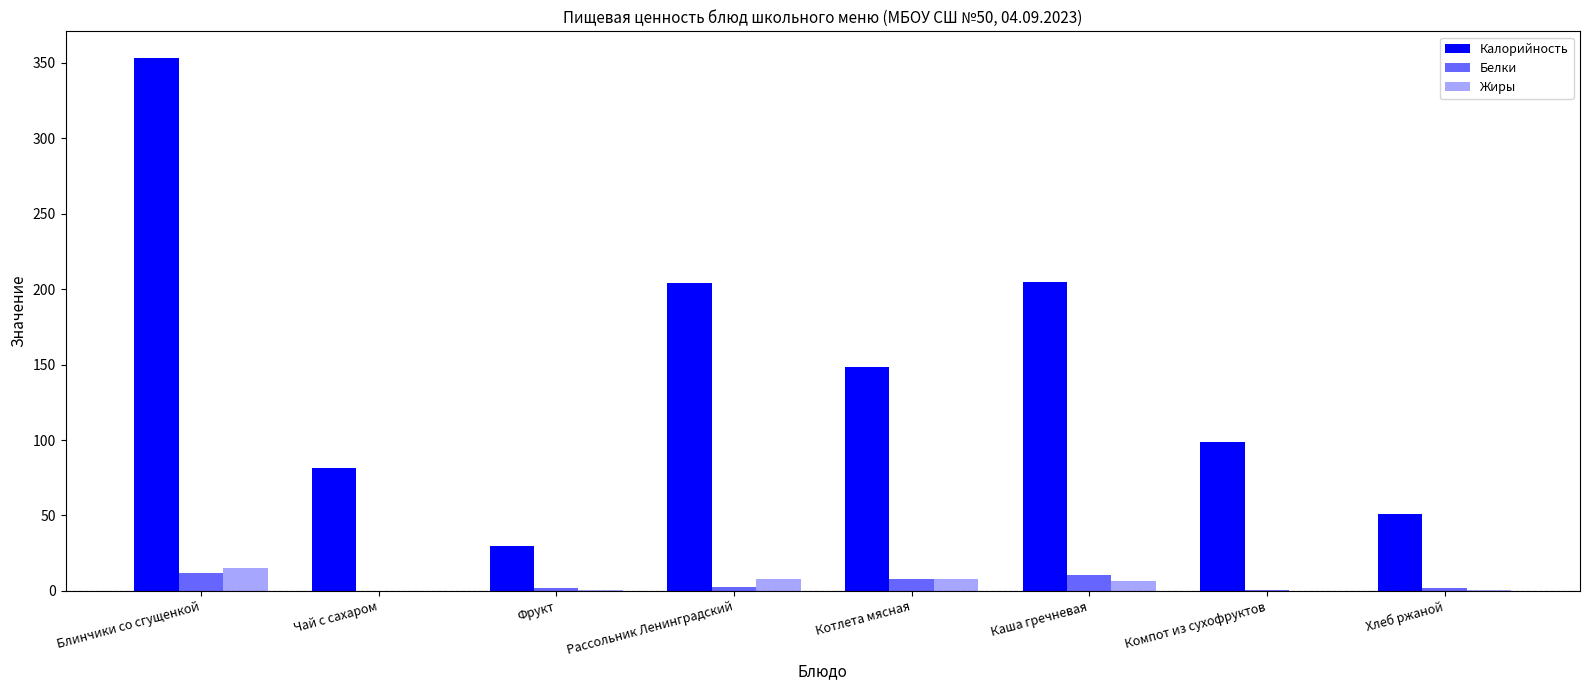

What is the maximum value shown in the chart?

353.3